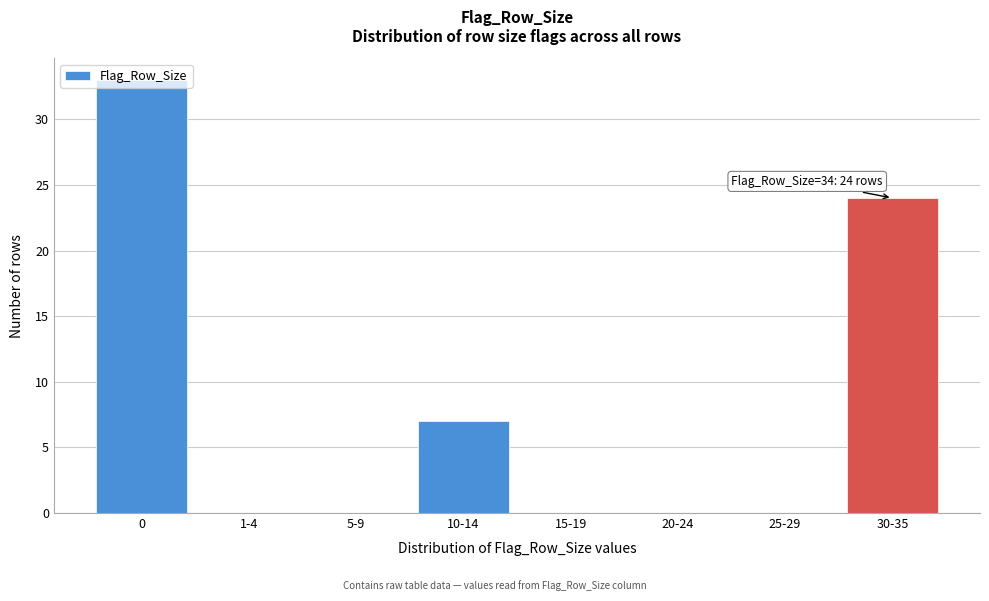

What is the sum of the values at 30-35 and 5-9?

24